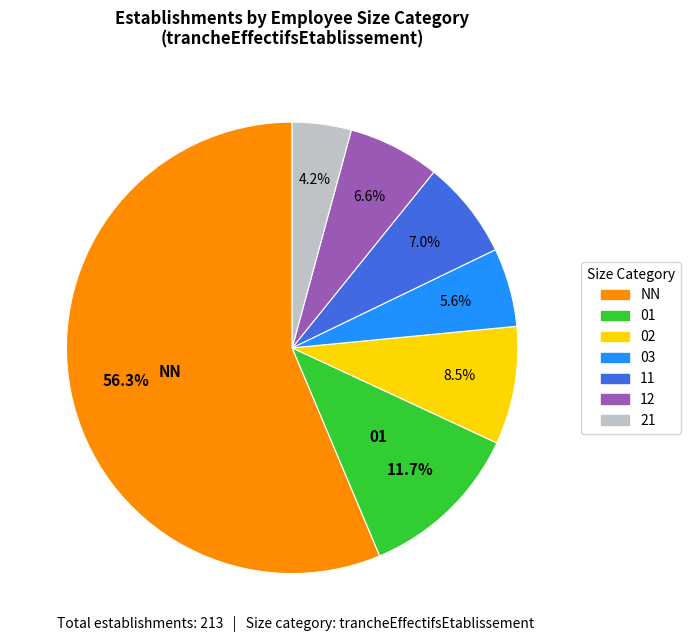

What portion of the pie excludes 03?

94.4%